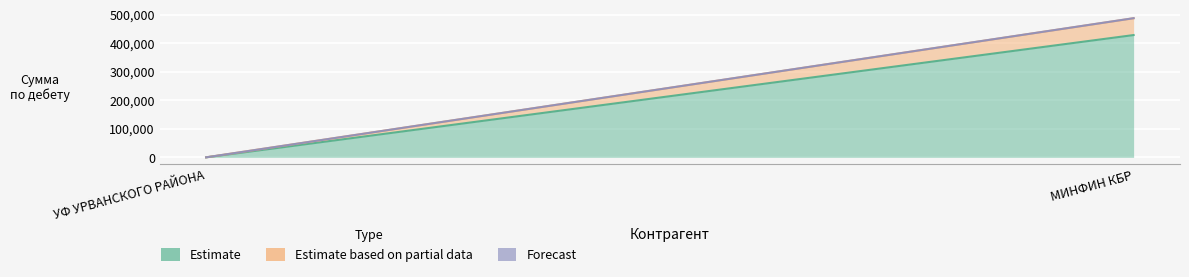

Which category has the highest value in the Estimate series?

МИНФИН КБР